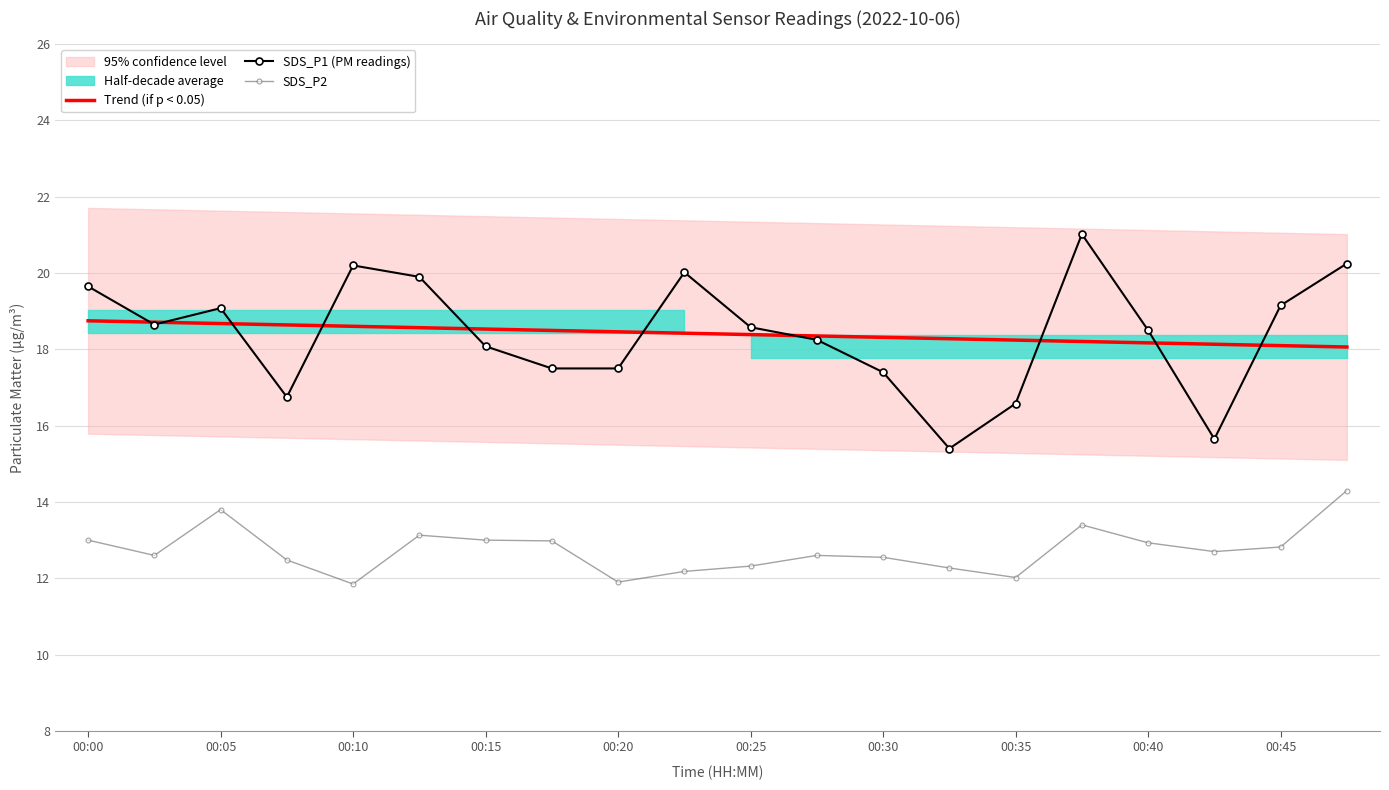

What is the maximum value shown in the chart?

21.0